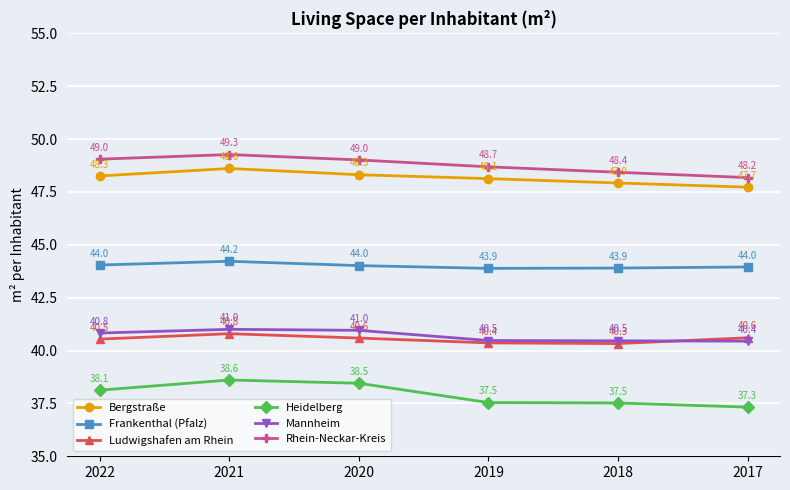

List the series in order of their peak value, lowest first.

Heidelberg, Ludwigshafen am Rhein, Mannheim, Frankenthal (Pfalz), Bergstraße, Rhein-Neckar-Kreis